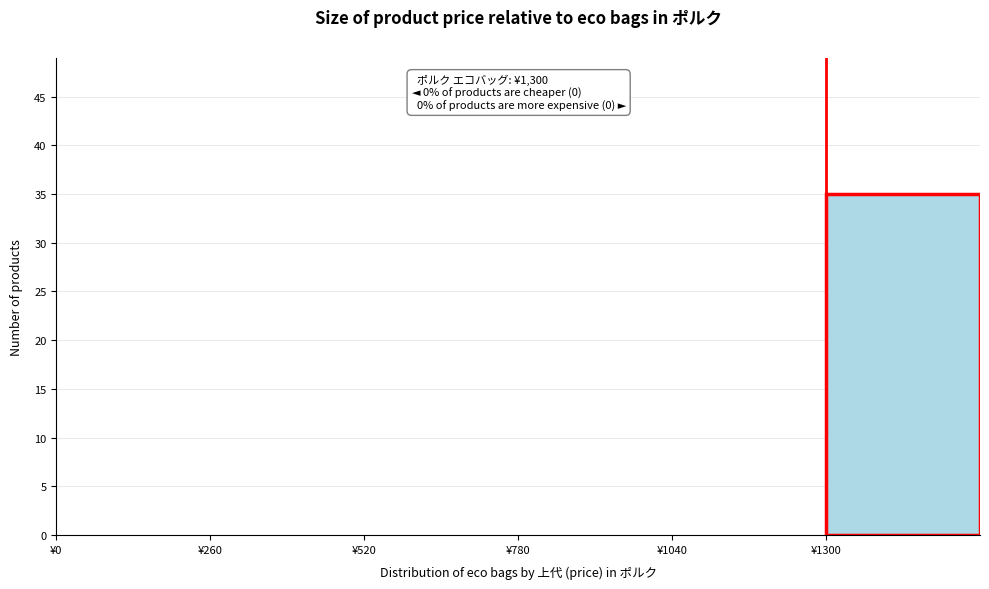

Over which range of the x-axis is the bar tallest?

1300 to 1560